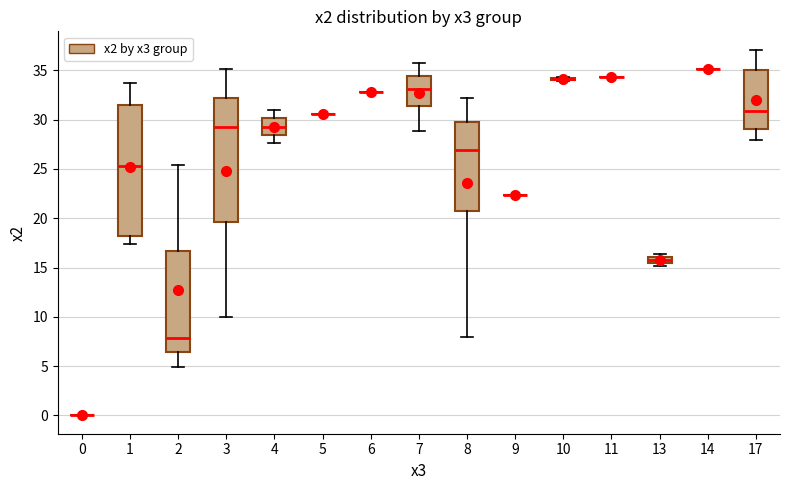

Which box is the tallest, from its lower edge to its upper edge?

1